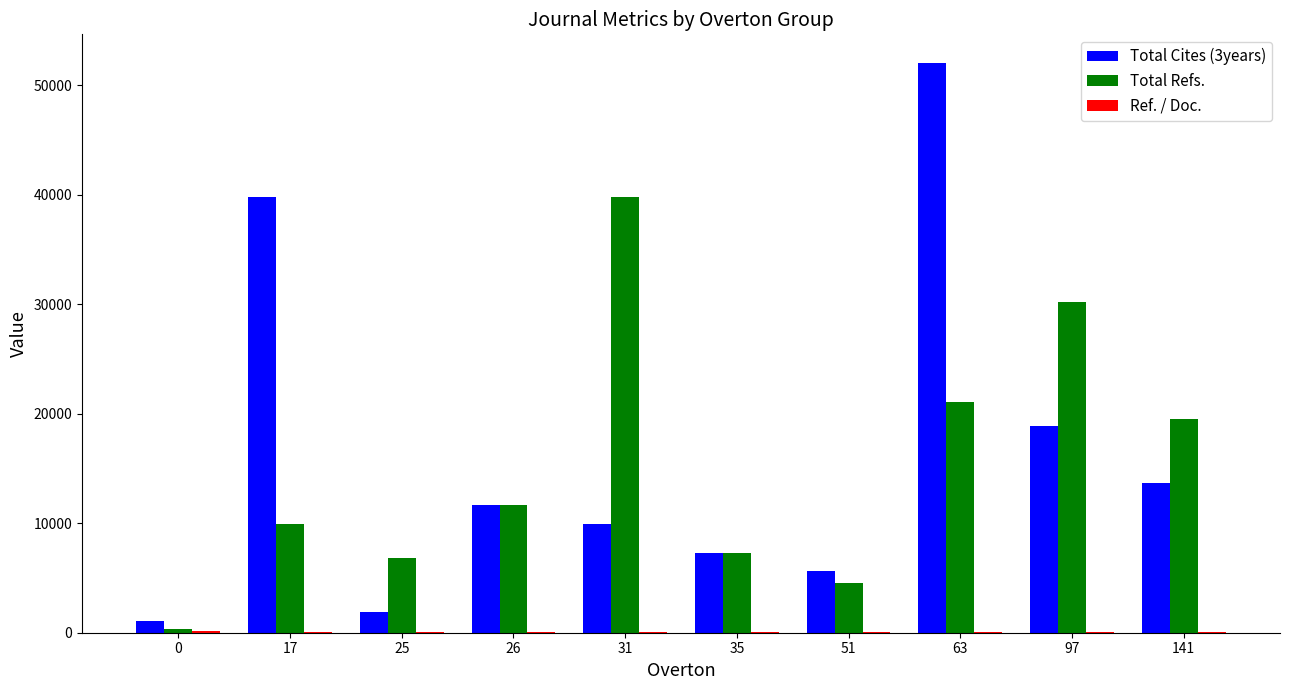

The Total Cites (3years) series shows 1914.0 at 25. True or false?

True